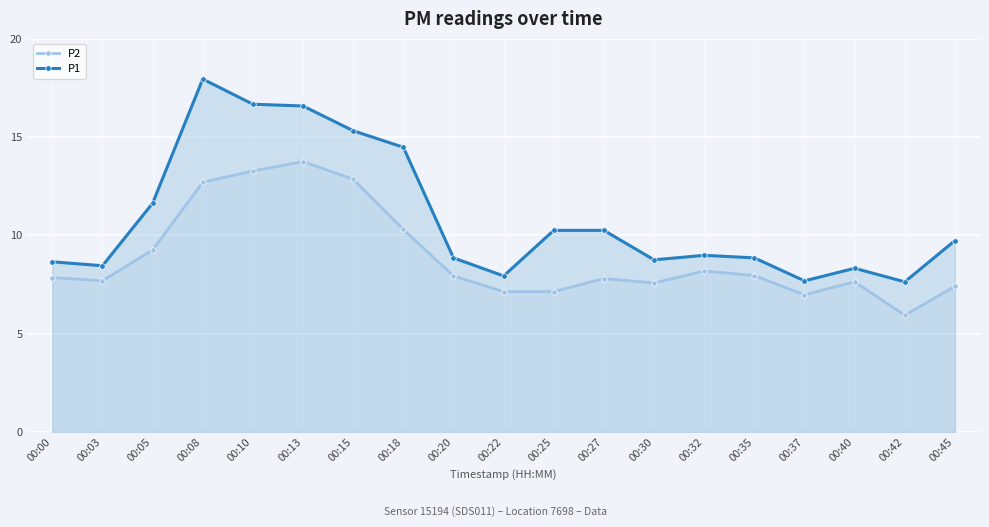

Reading left to right, extract all data points from this chart.

P2: 7.8	7.7	9.2	12.7	13.3	13.8	12.8	10.3	7.9	7.1	7.1	7.8	7.6	8.2	8.0	7.0	7.6	5.9	7.4
P1: 8.7	8.4	11.6	17.9	16.7	16.6	15.3	14.5	8.8	7.9	10.2	10.2	8.8	9.0	8.8	7.7	8.3	7.6	9.7